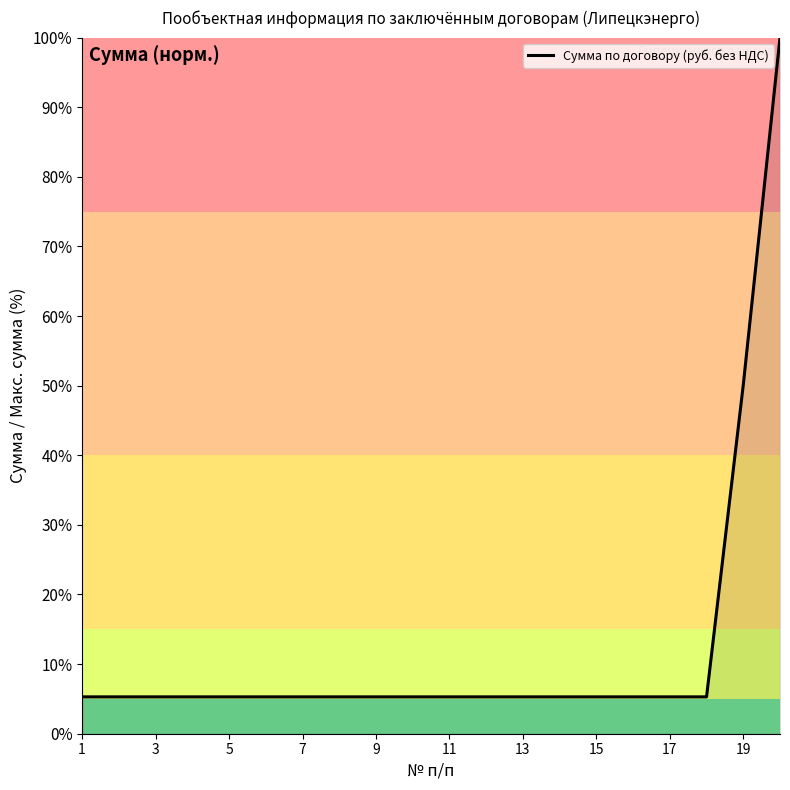

What is the minimum value shown in the chart?

5.3